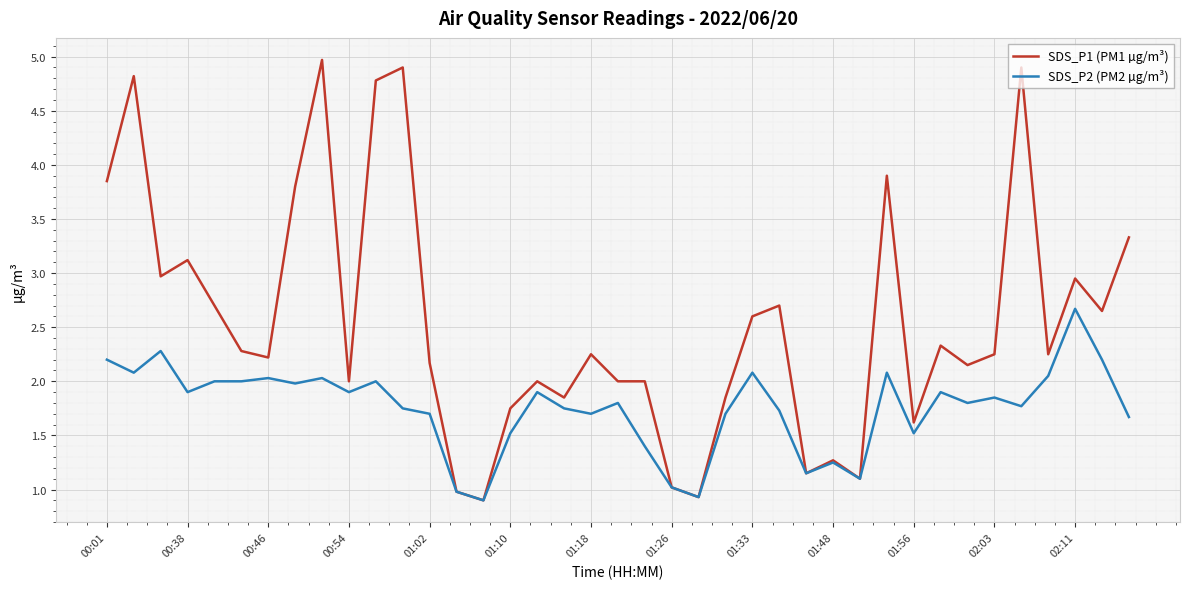

Which series has the largest range (max minus min)?

SDS_P1 (PM1 µg/m³)